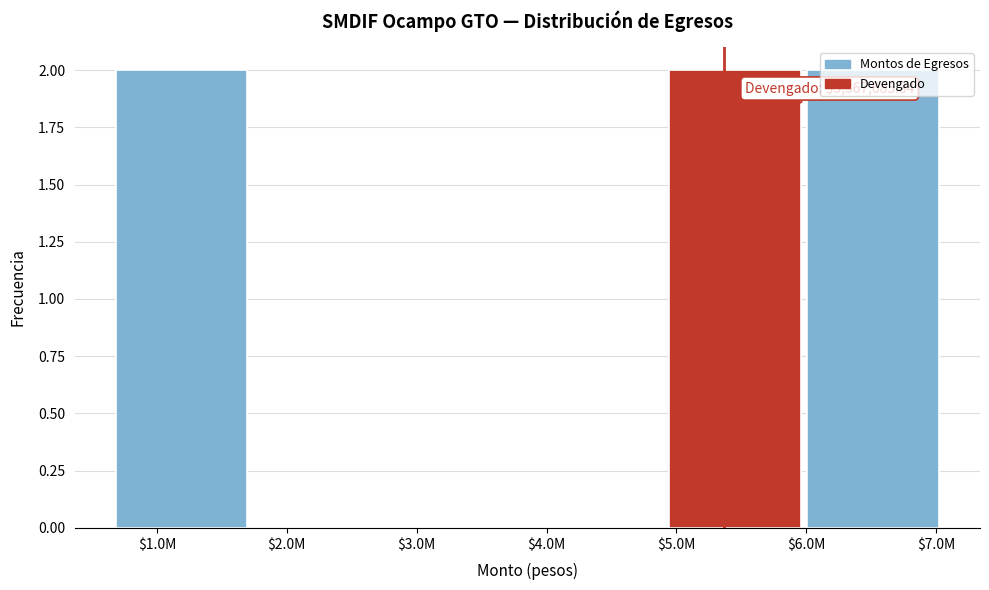

True or false: the data shows 0 at $3.0M.

True